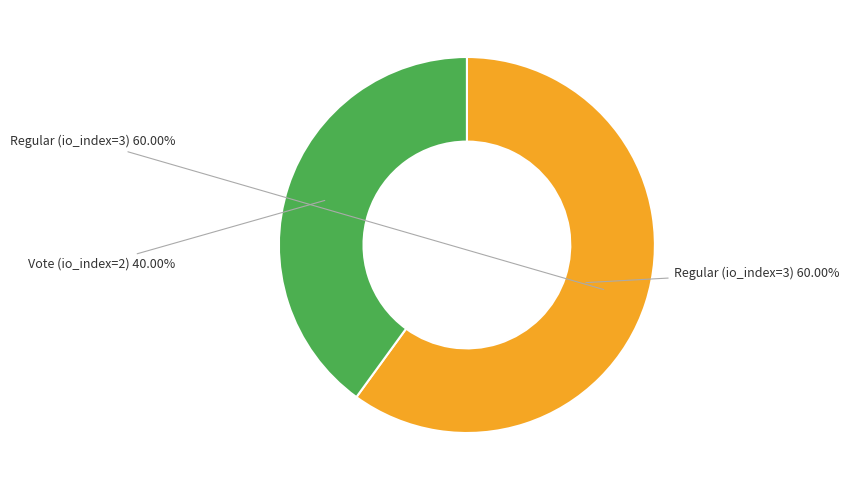

Is the sum of Regular (io_index=3) and Vote (io_index=2) greater than half?

Yes